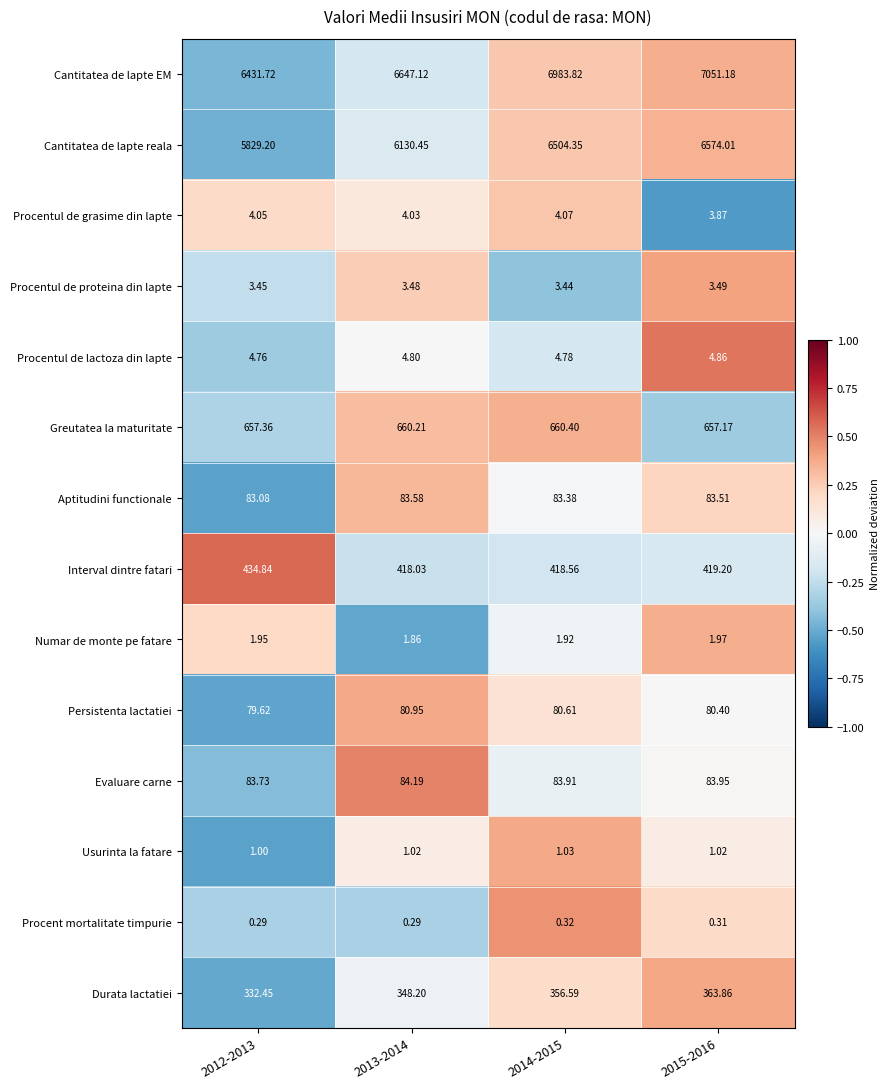

Which series has the largest total across all categories?

Cantitatea de lapte EM